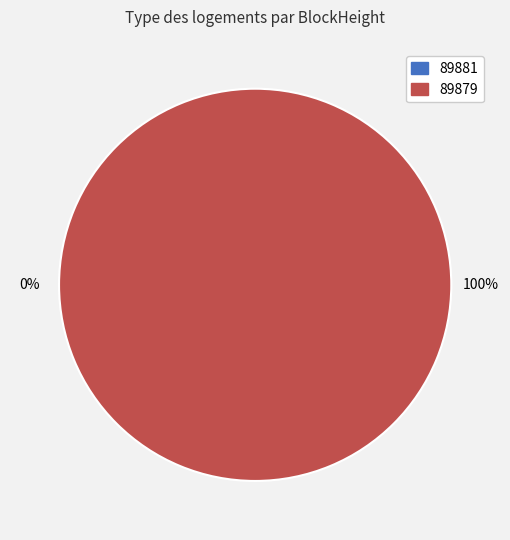

To the nearest percent, what percentage of the pie is 89879?

100%